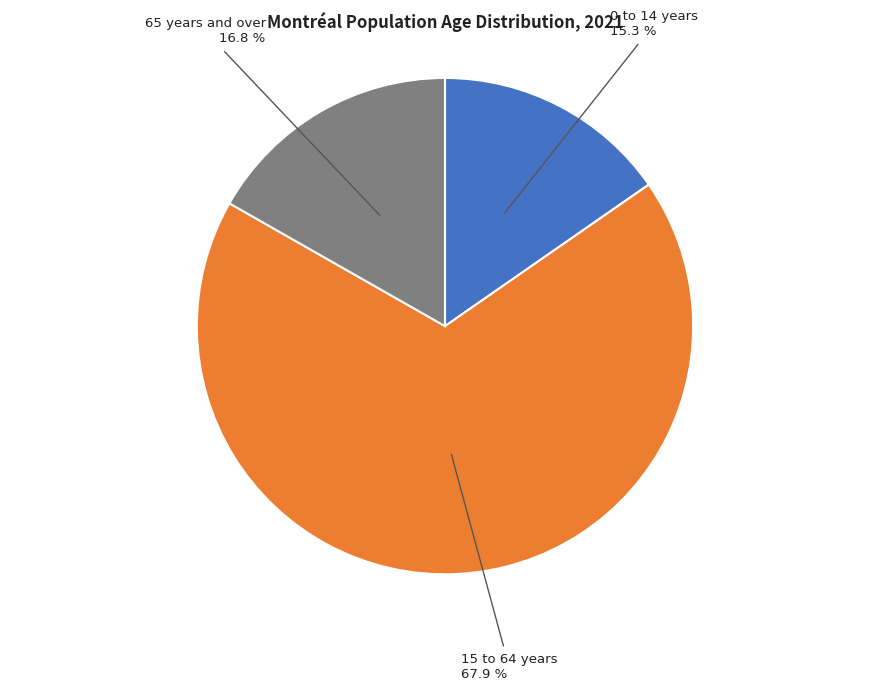

Does any single category account for the majority?

Yes